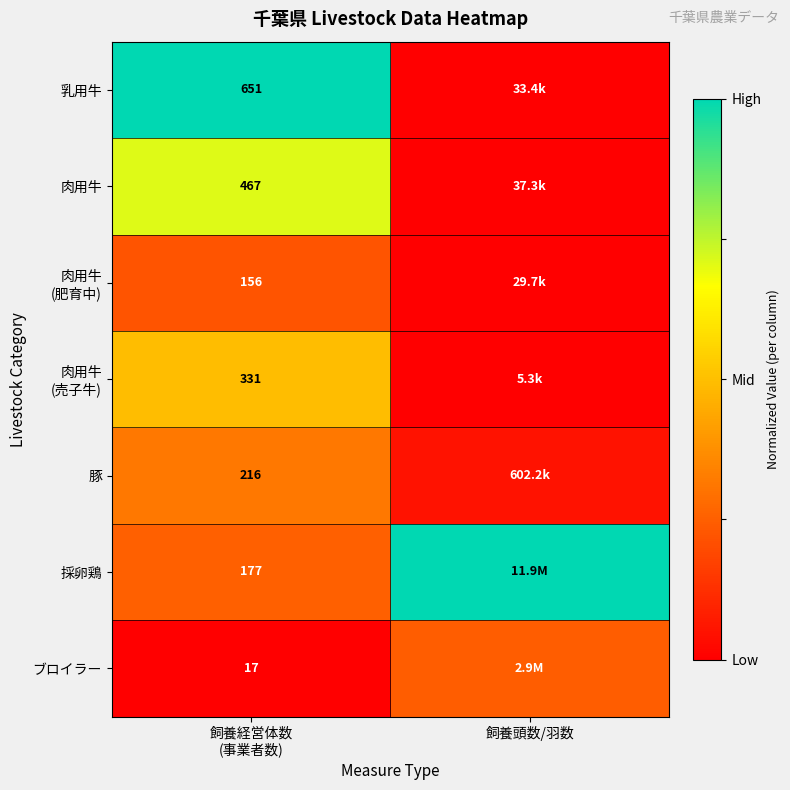

The value of 採卵鶏 at 飼養頭数/羽数 is 1.0. True or false?

True